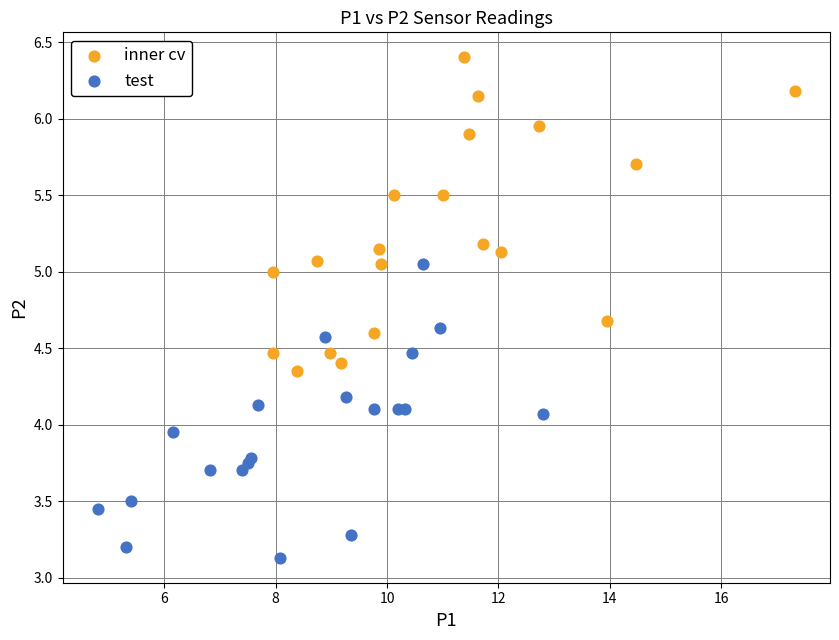

Which series contains the highest Y value?

inner cv